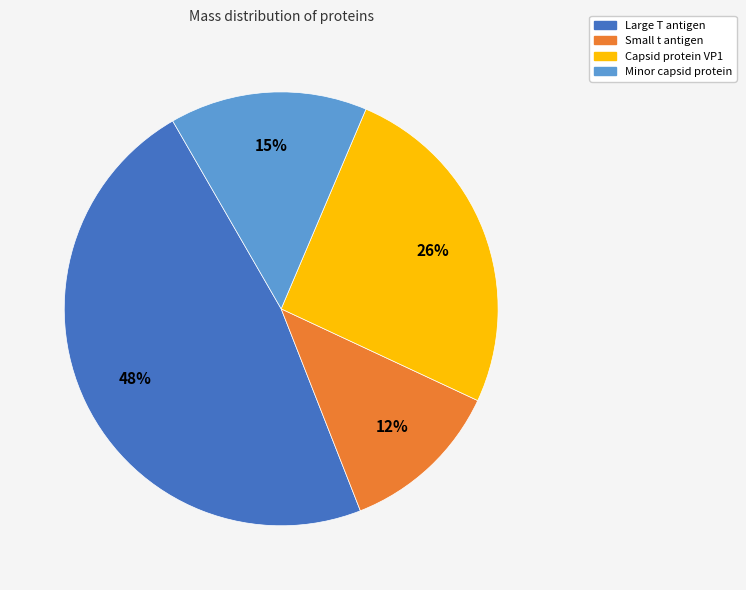

True or false: Minor capsid protein accounts for 15% of the total.

True